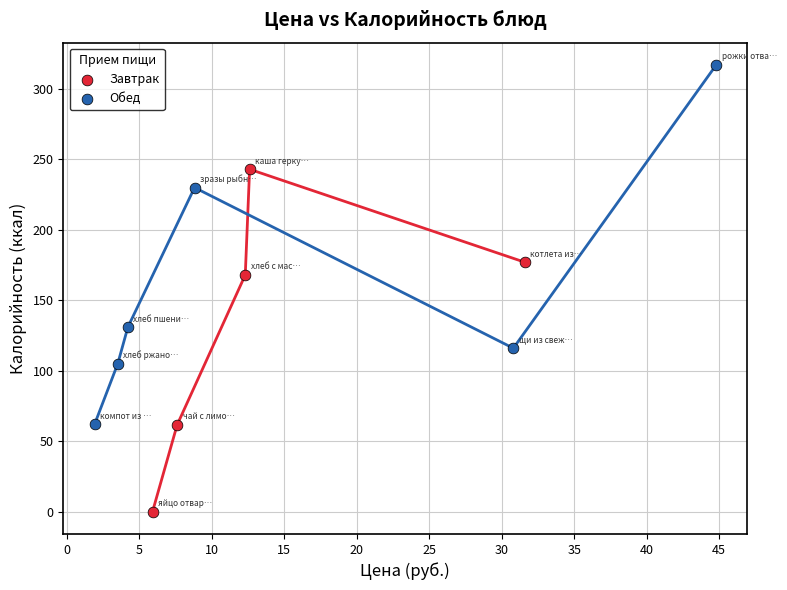

What are all the series names shown in the legend?

Завтрак, Обед